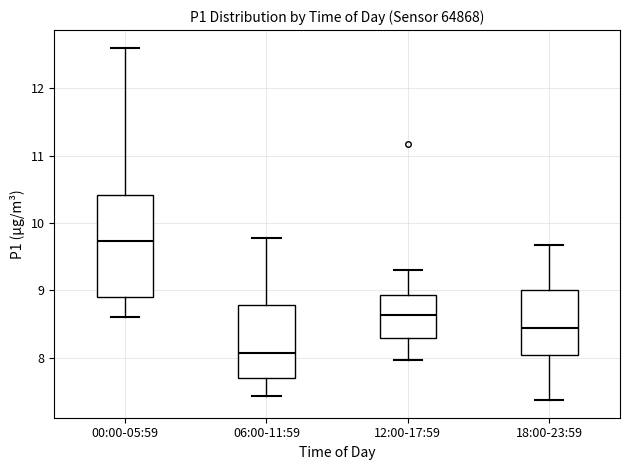

Reading left to right, read every box against the y-axis: the position of its median line, the range the box covers, and the ends of its whiskers. The values are not printed on the chart, so give them approximately, as read against the axis.

00:00-05:59: median 9.7, box 8.9 to 10.4, whiskers 8.6 to 12.6
06:00-11:59: median 8.1, box 7.7 to 8.8, whiskers 7.4 to 9.8
12:00-17:59: median 8.6, box 8.3 to 8.9, whiskers 8.0 to 9.3
18:00-23:59: median 8.4, box 8.0 to 9.0, whiskers 7.4 to 9.7